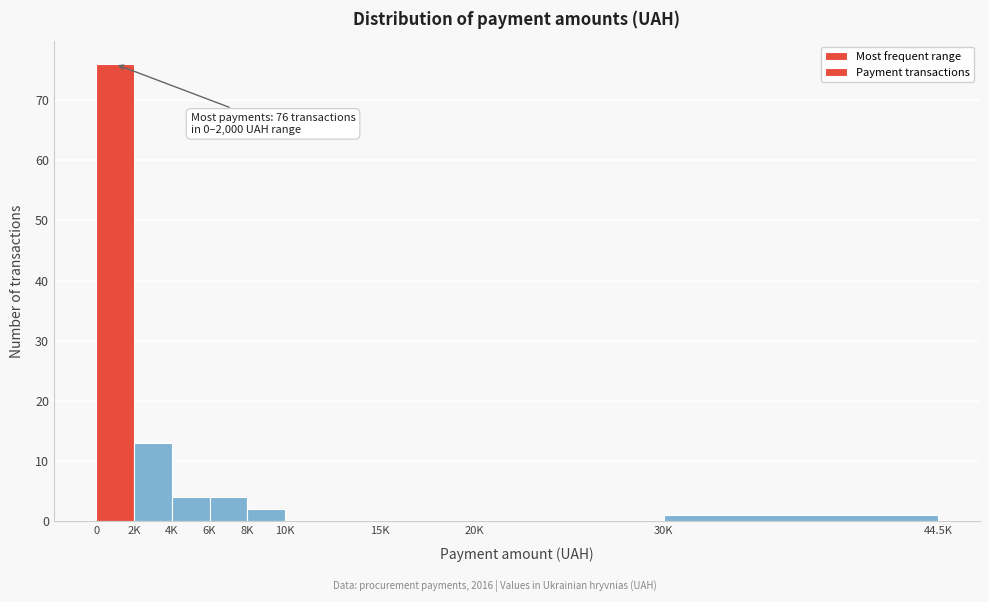

Reading left to right, list all the values displayed in this chart.

0=76	2K=13	4K=4	6K=4	8K=2	10K=0	15K=0	20K=0	30K=1